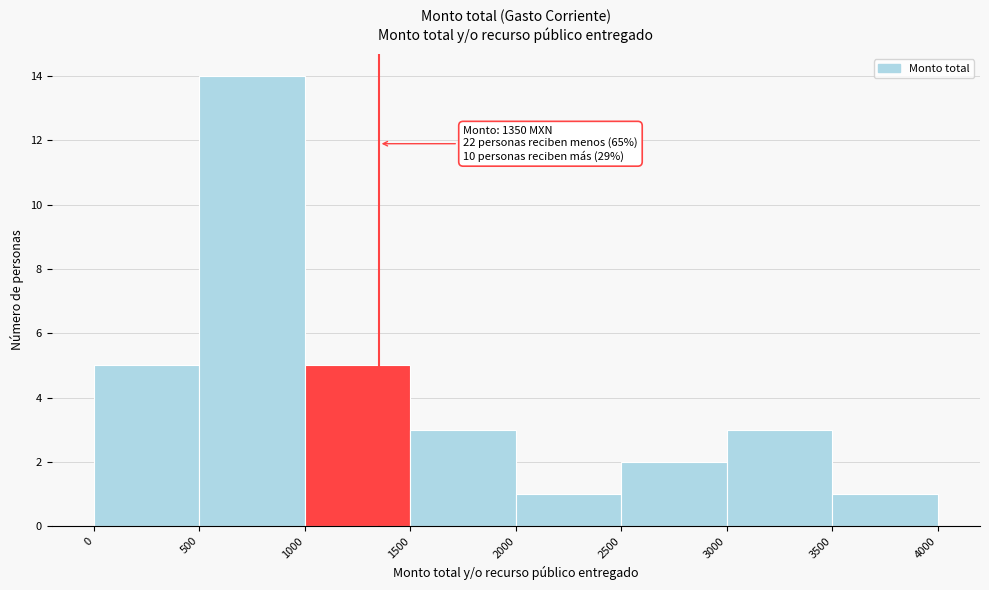

Which range on the x-axis has the tallest bar?

500 to 1000